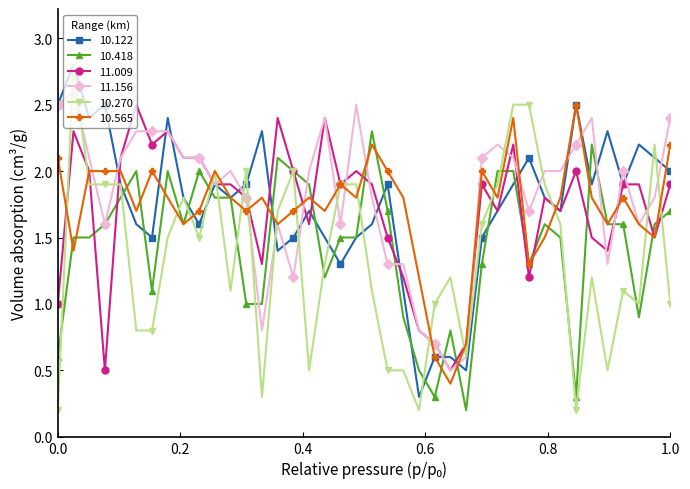

What is the highest value of the 10.565 series?

2.5